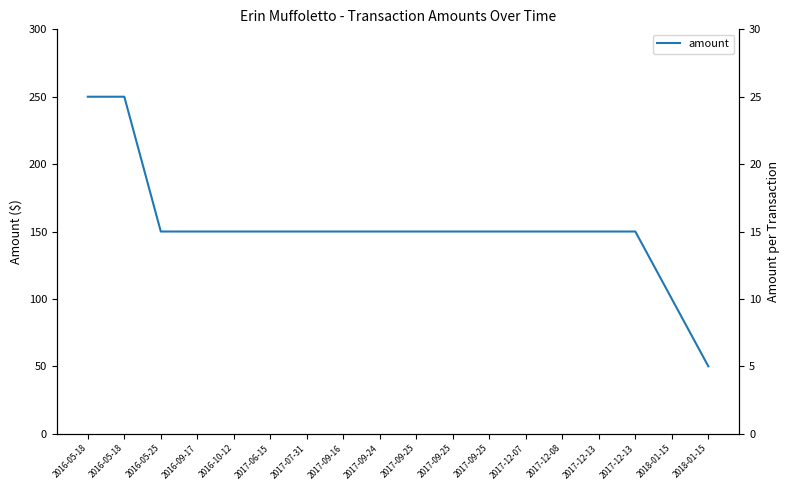

The value at 2016-10-12 is 150. True or false?

True